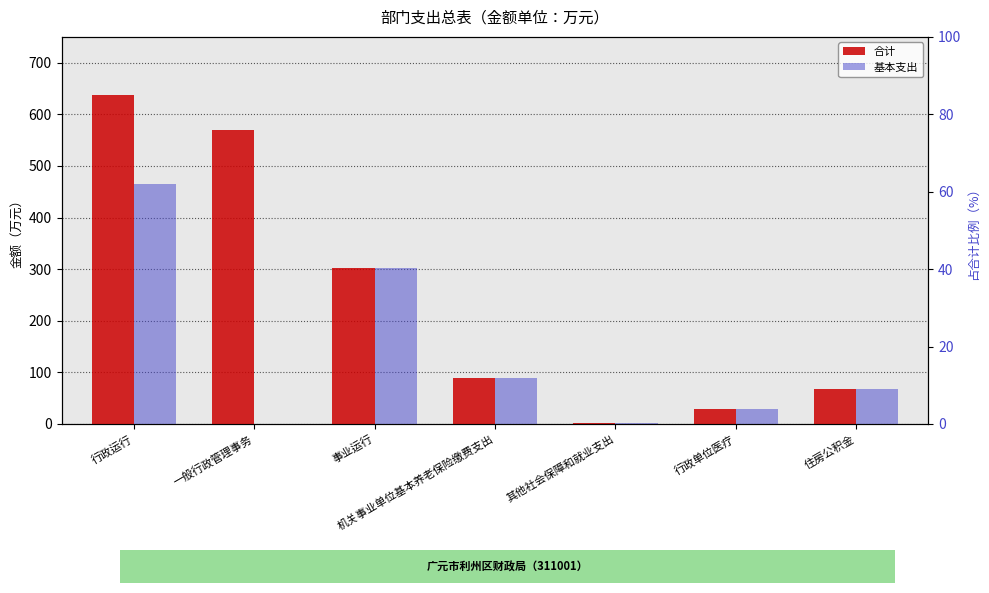

At how many categories does at least one series exceed 512?

2